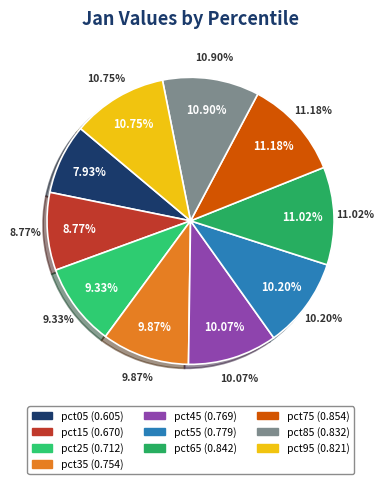

What is the total percentage of pct25 and pct15?

18.1%